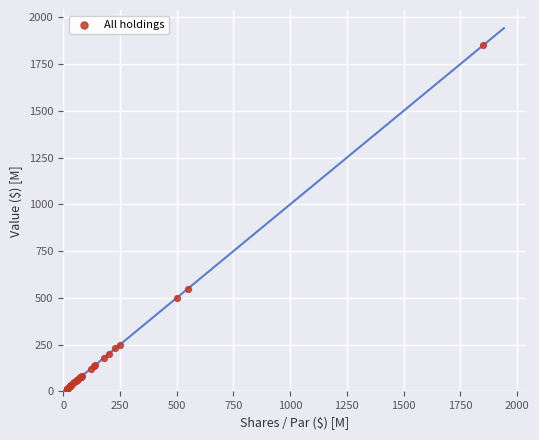

What Y value in the scatter plot is closest to 932?

550.0